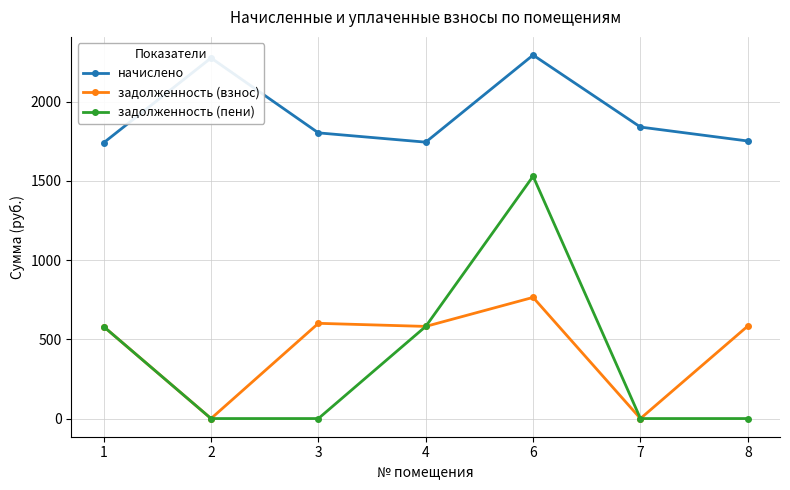

What are all the series names shown in the legend?

начислено, задолженность (взнос), задолженность (пени)